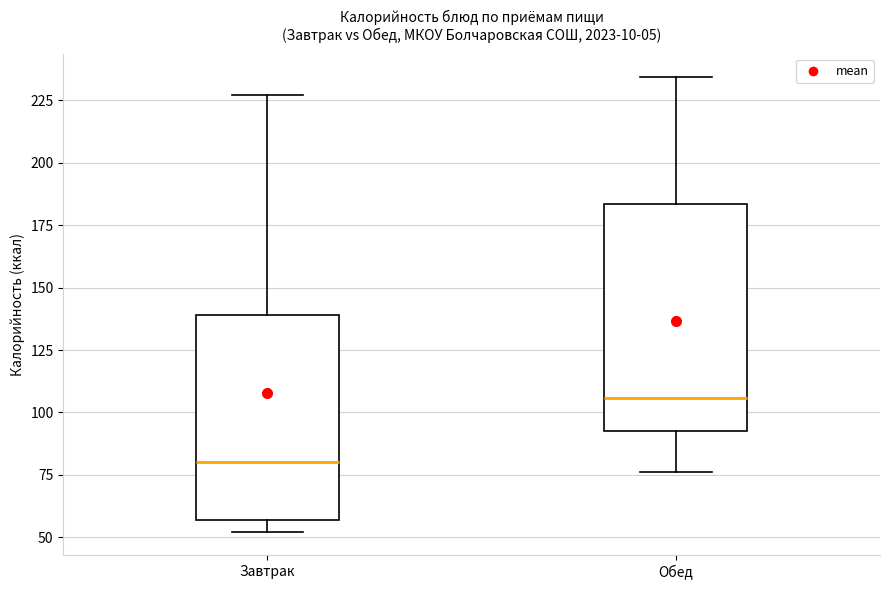

Reading left to right, transcribe this box plot: for each box, give where its median line is, the range the box spans, and where its two whiskers end, as read against the y-axis. The values are not printed on the chart, so give them approximately, as read against the axis.

Завтрак: median 80, box 55 to 140, whiskers 50 to 225
Обед: median 105, box 95 to 185, whiskers 75 to 235